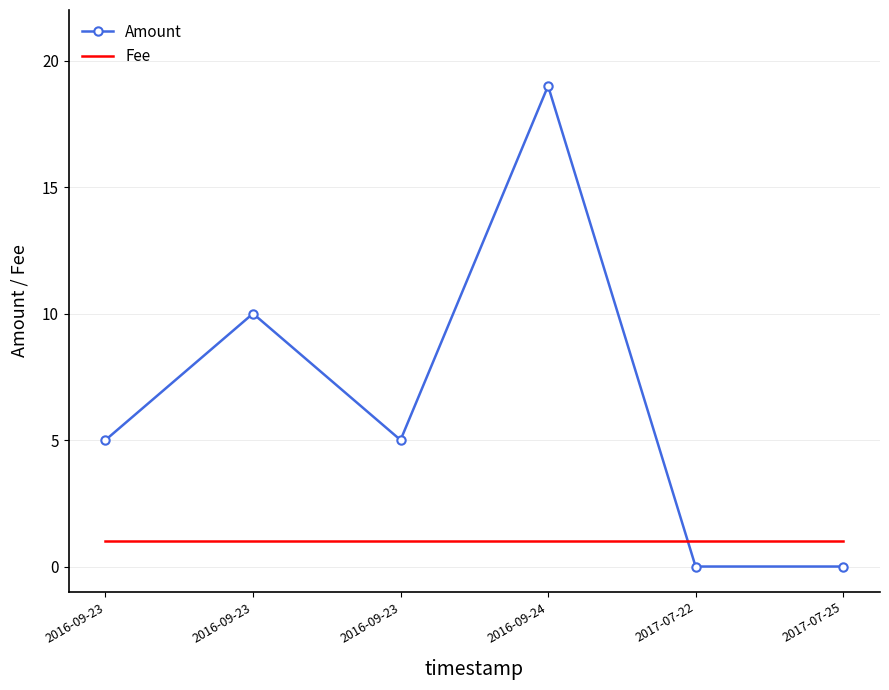

What are all the series names shown in the legend?

Amount, Fee